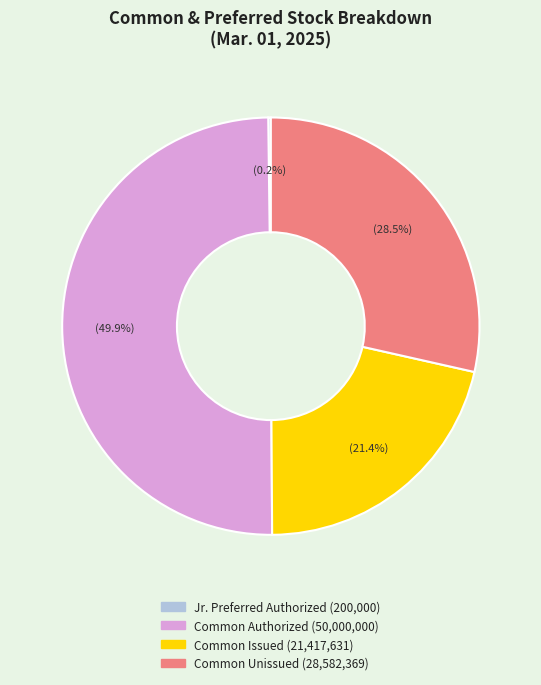

How many segments does this pie chart have?

4